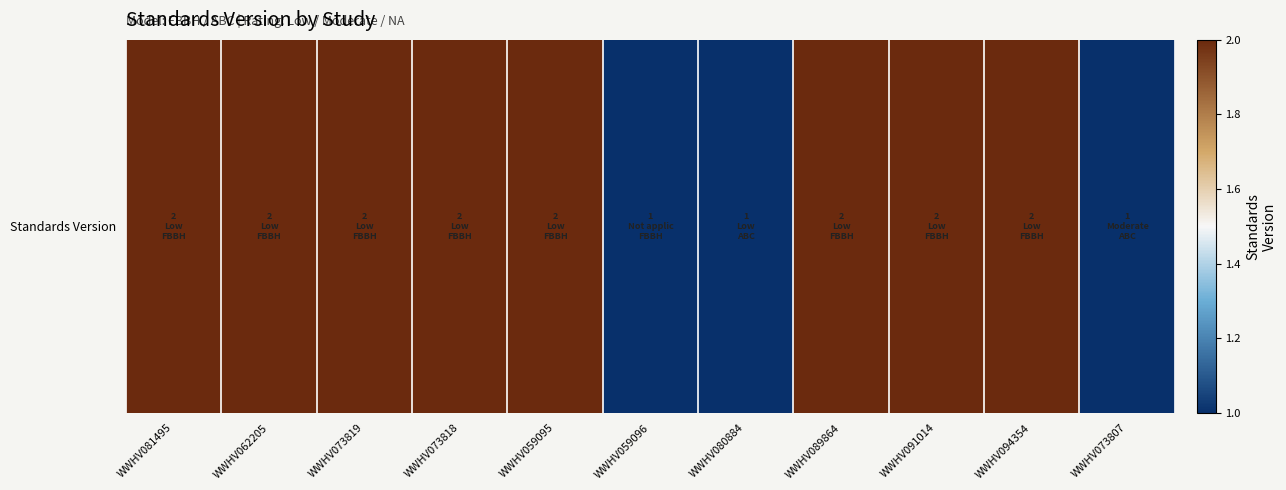

How many values are between 1 and 2?

11